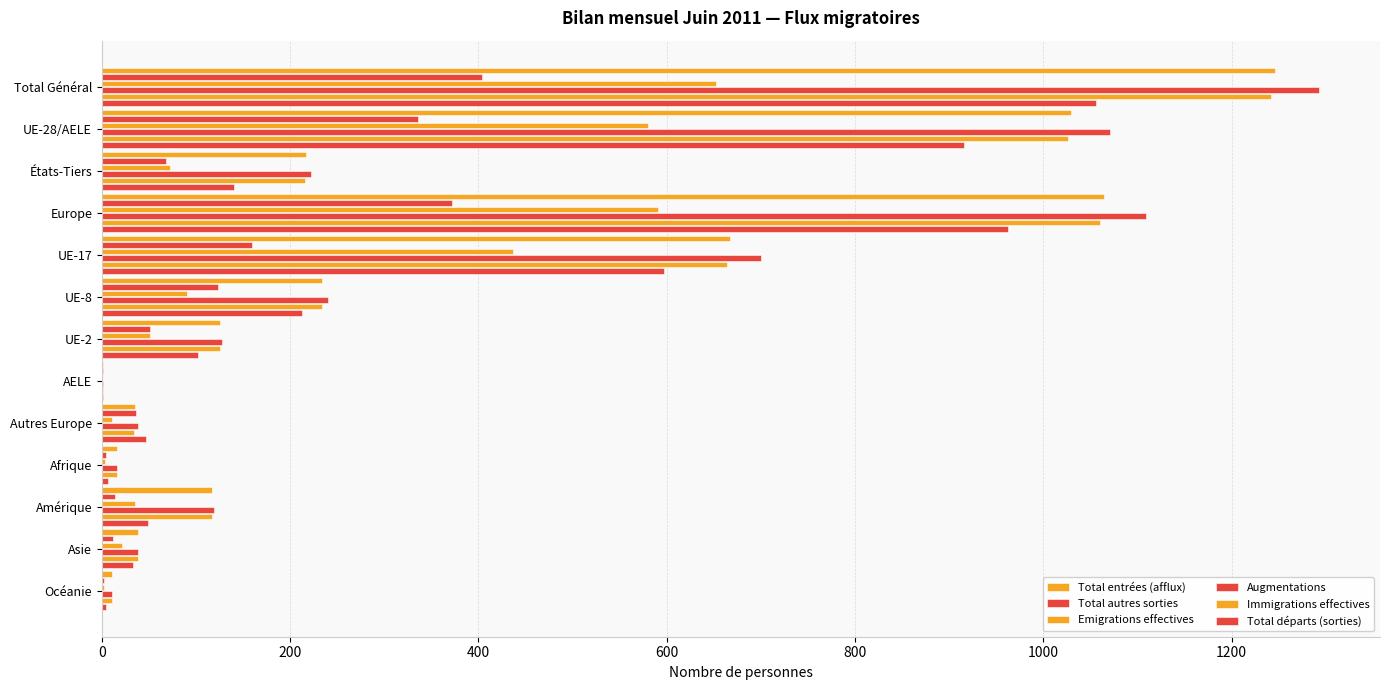

Which series has the largest total across all categories?

Augmentations